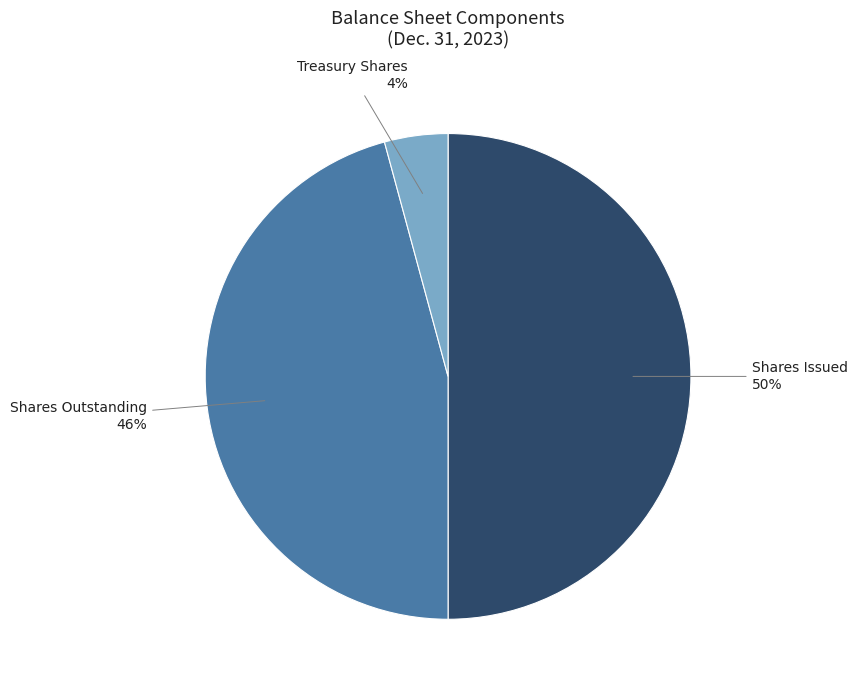

How many slices are in this pie chart?

3